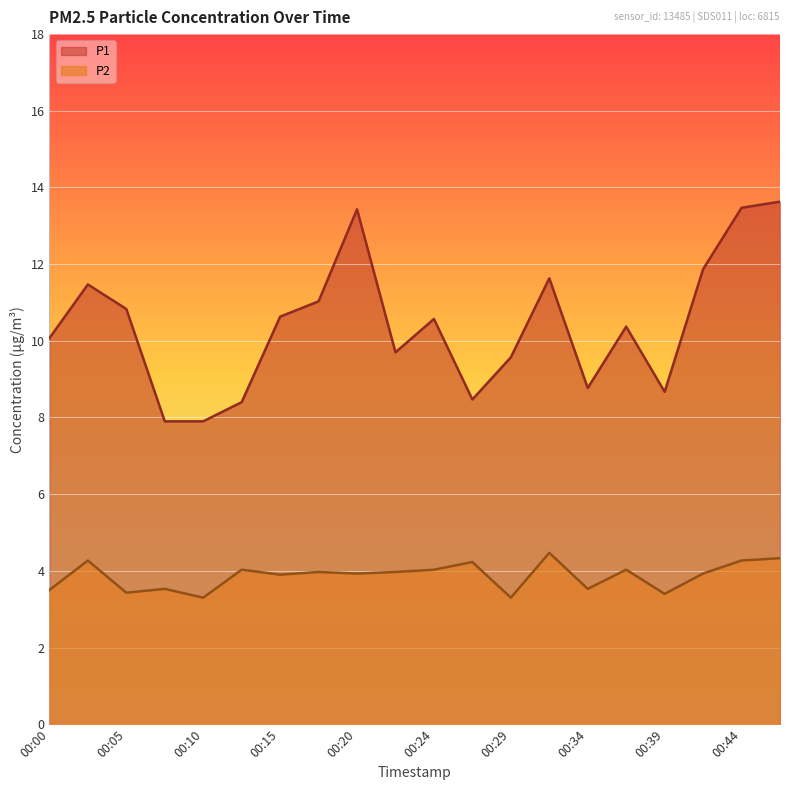

How many interior local peaks does the P1 series have?

5